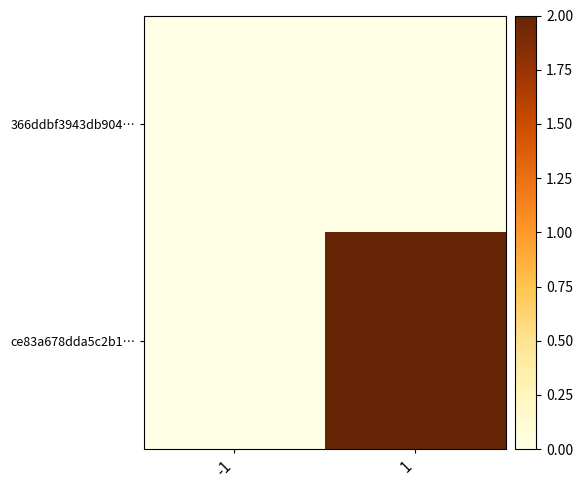

Which series has the largest total across all categories?

ce83a678dda5c2b1…